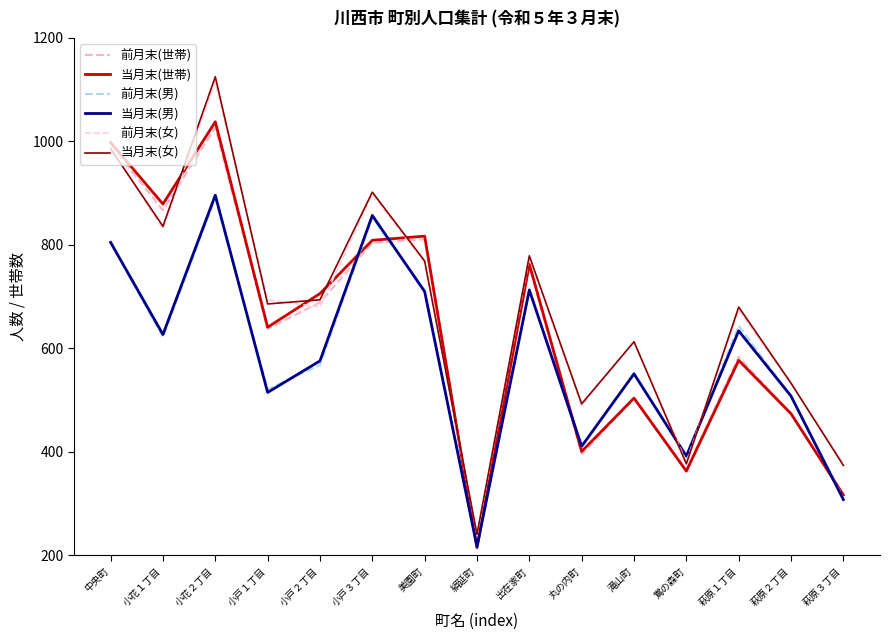

Which category has the highest value in the 当月末(男) series?

小花２丁目